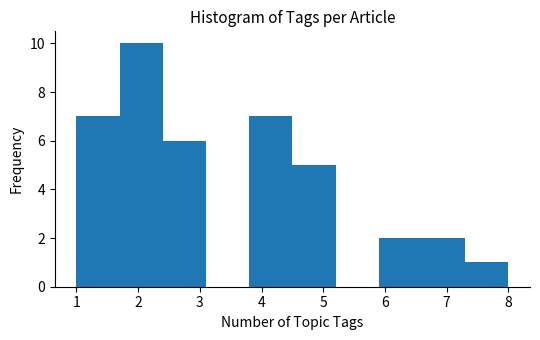

Reading left to right, transcribe this chart: for each bar, give the range it covers on the x-axis and its height. The values are not printed on the chart, so give them approximately, as read against the axis.

1.0 to 1.7: 7
1.7 to 2.4: 10
2.4 to 3.1: 6
3.1 to 3.8: 0
3.8 to 4.5: 7
4.5 to 5.2: 5
5.2 to 5.9: 0
5.9 to 6.6: 2
6.6 to 7.3: 2
7.3 to 8.0: 1